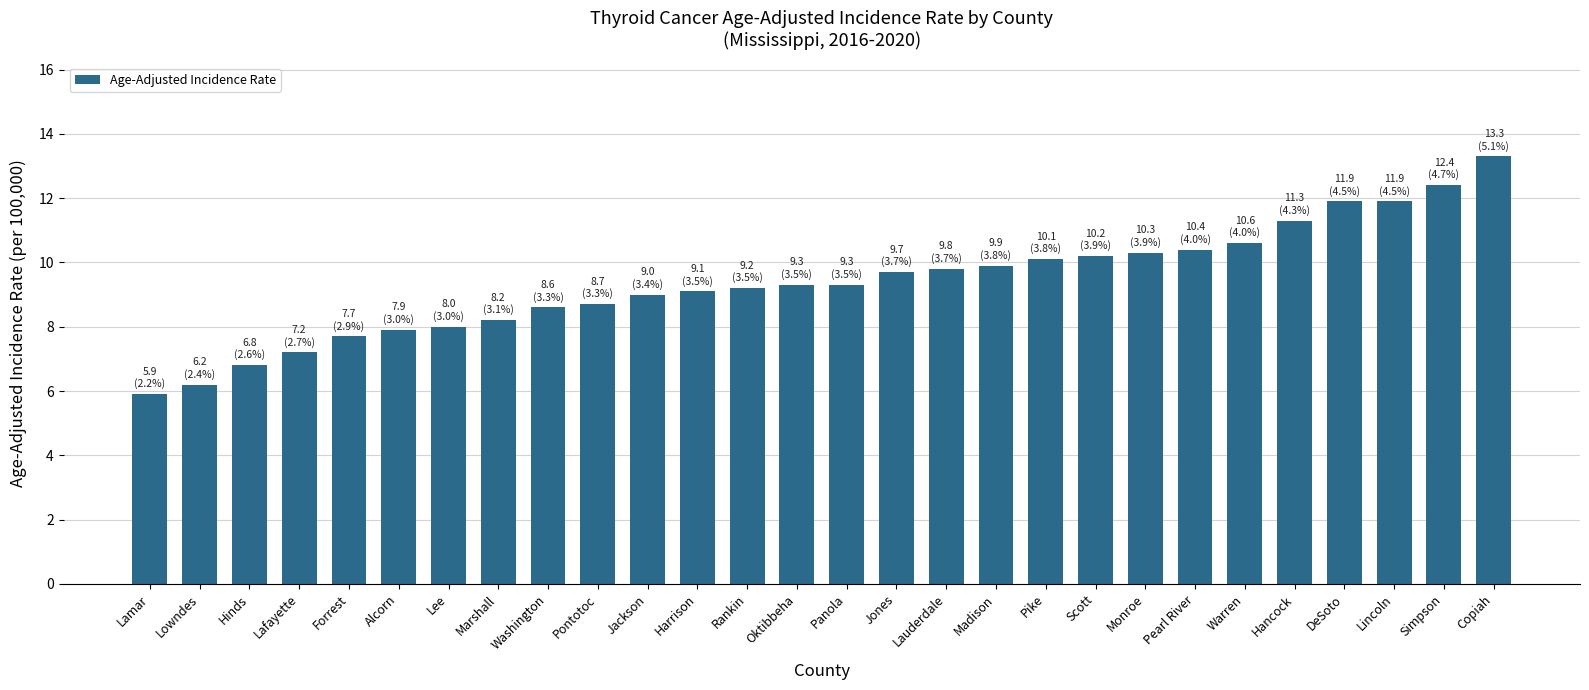

What is the label of the 2nd bar from the right?

Simpson